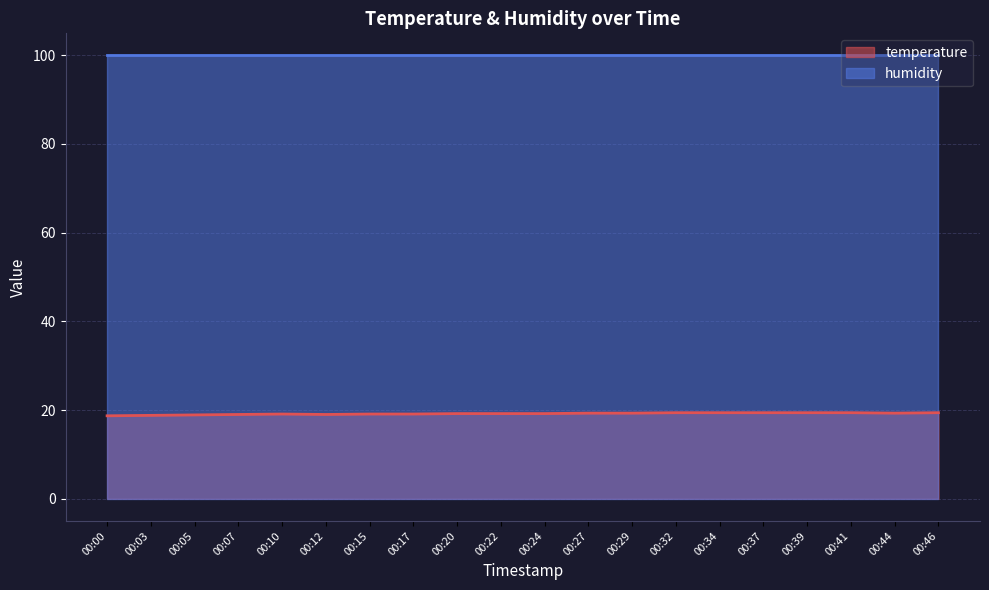

Where is the first local maximum?

00:10